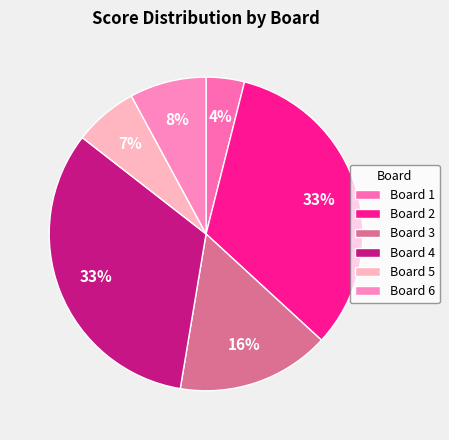

Rank the categories by value from lowest to highest.

Board 1, Board 5, Board 6, Board 3, Board 2, Board 4